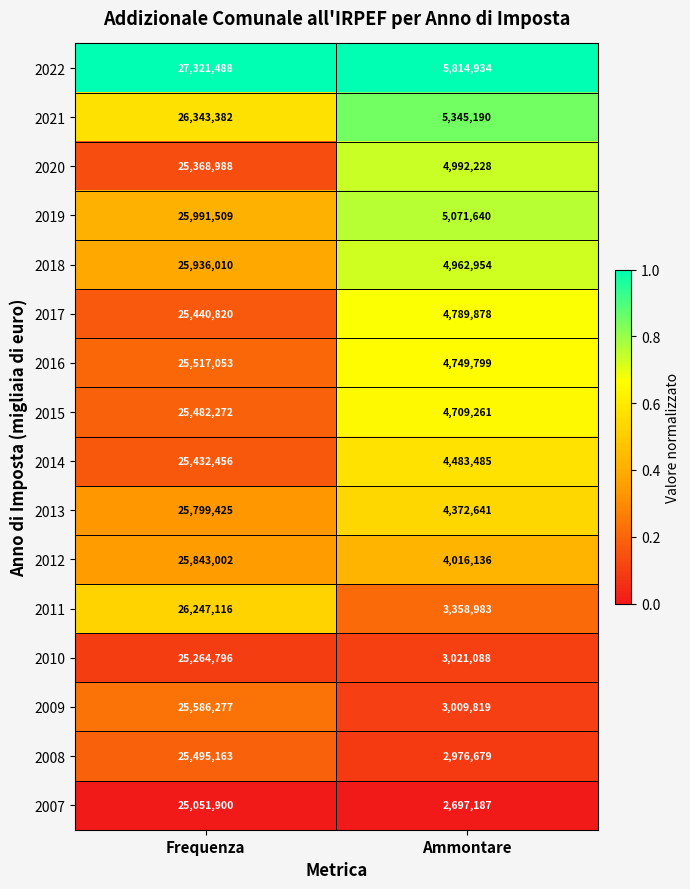

What is the sum of all 2020 values?

30361216